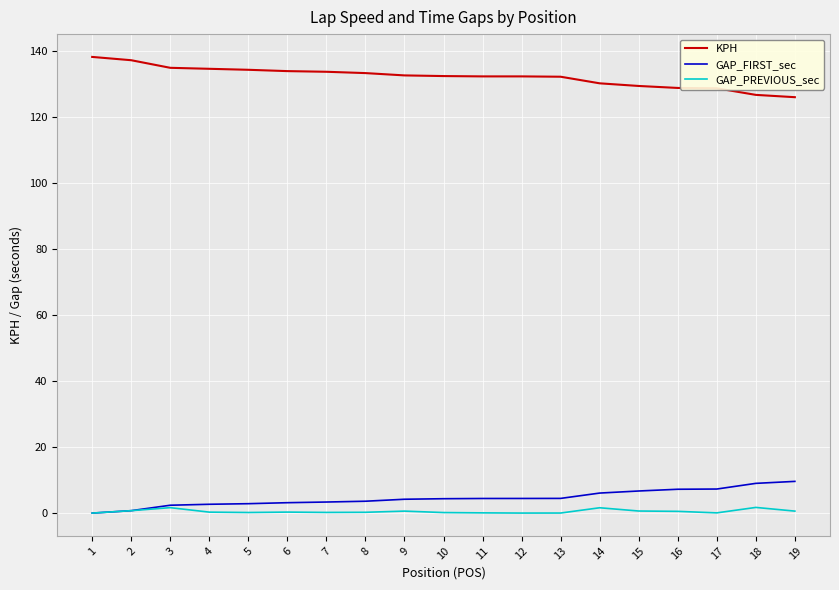

What is the maximum value shown in the chart?

138.2